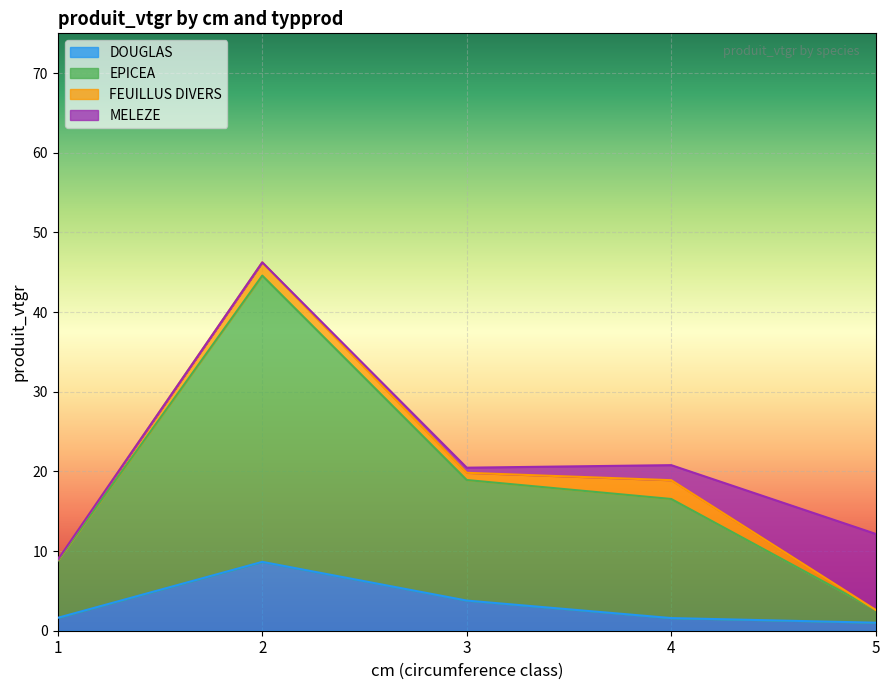

Which category has the highest value in the EPICEA series?

2